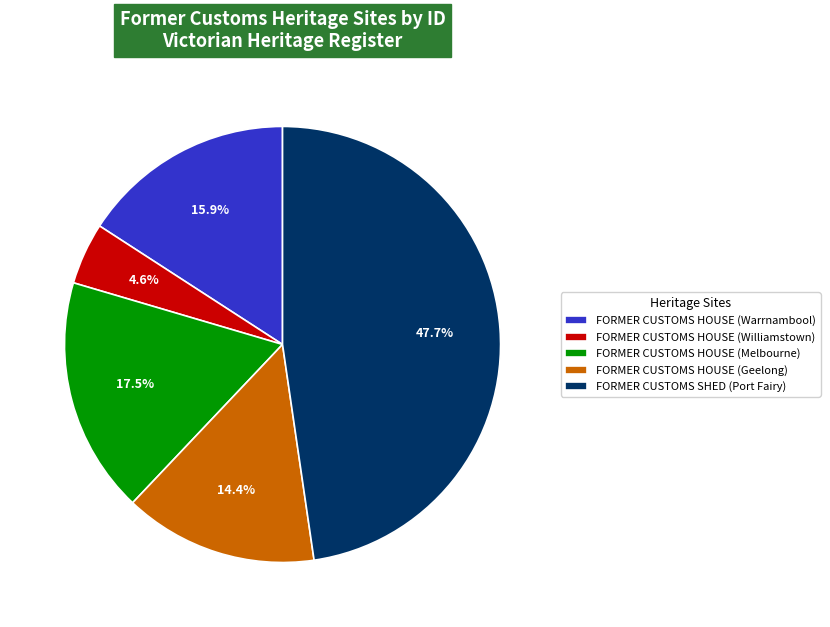

What portion of the pie excludes FORMER CUSTOMS HOUSE (Melbourne)?

82.5%